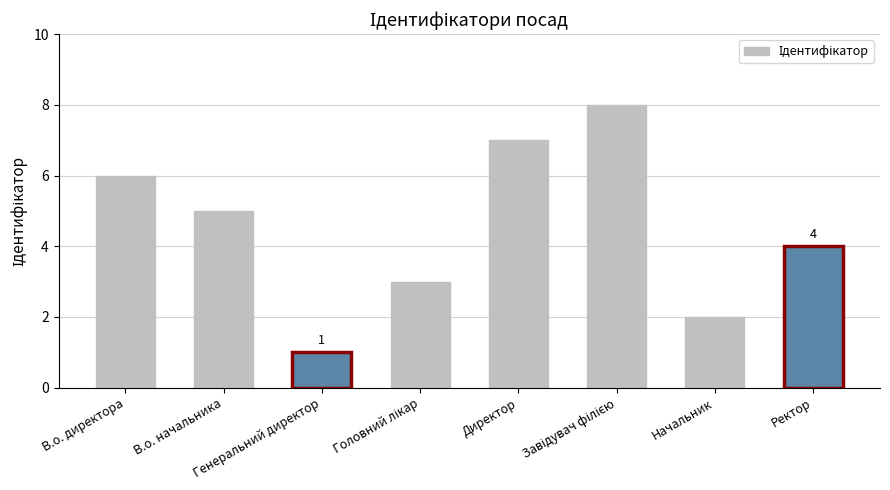

What is the greatest value displayed?

8